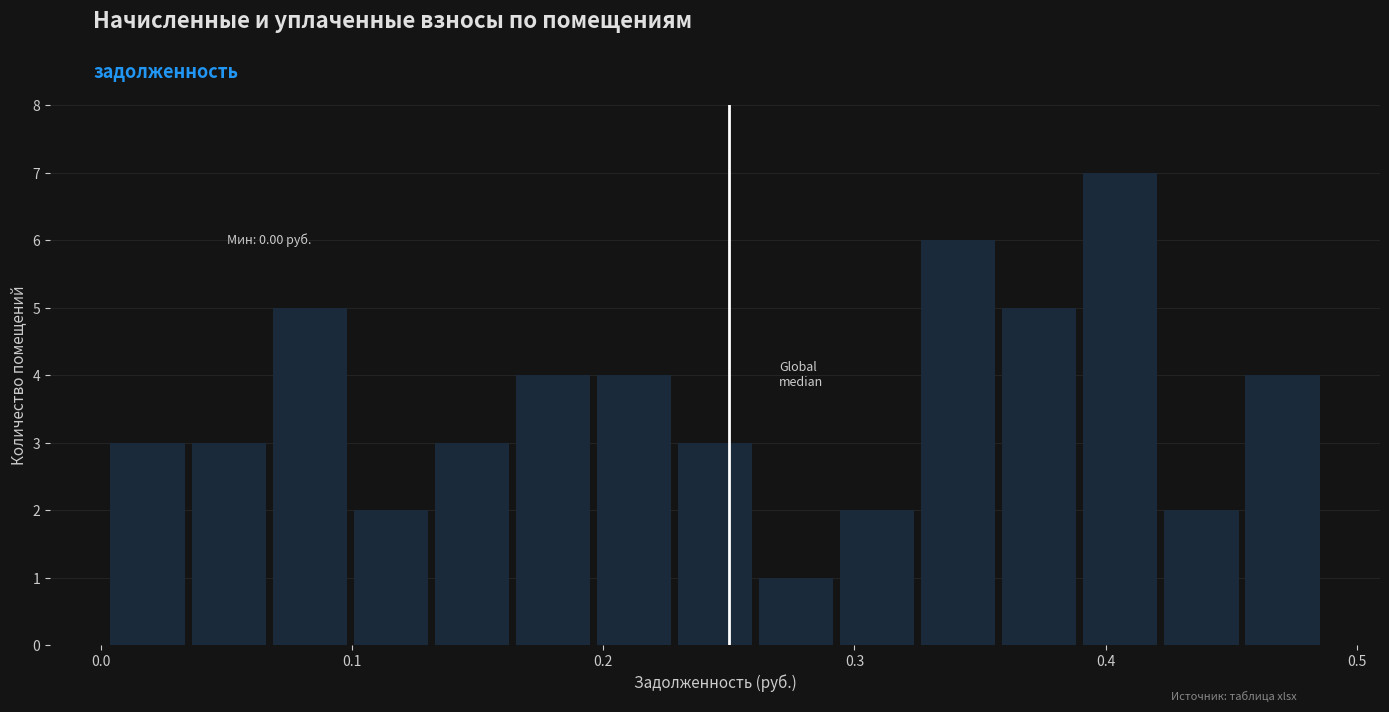

Read against the x-axis, roughly where is the centre of the tallest bar?

0.41